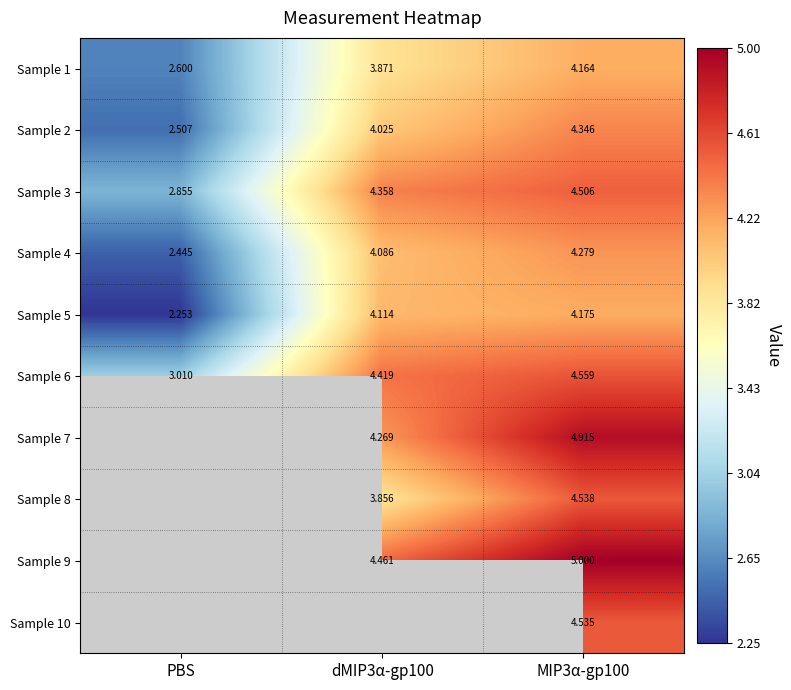

What is the smallest value displayed?

2.3